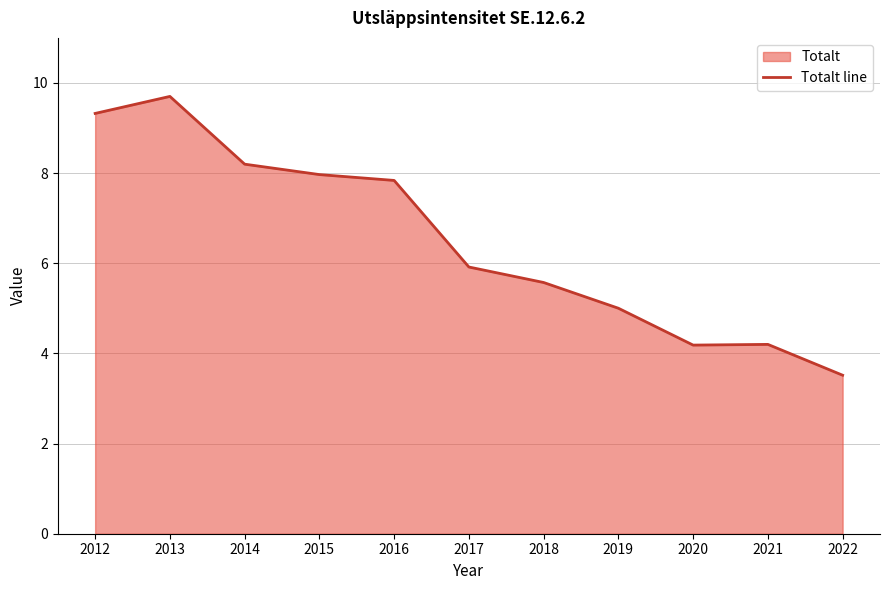

How many lines are shown in the chart?

1